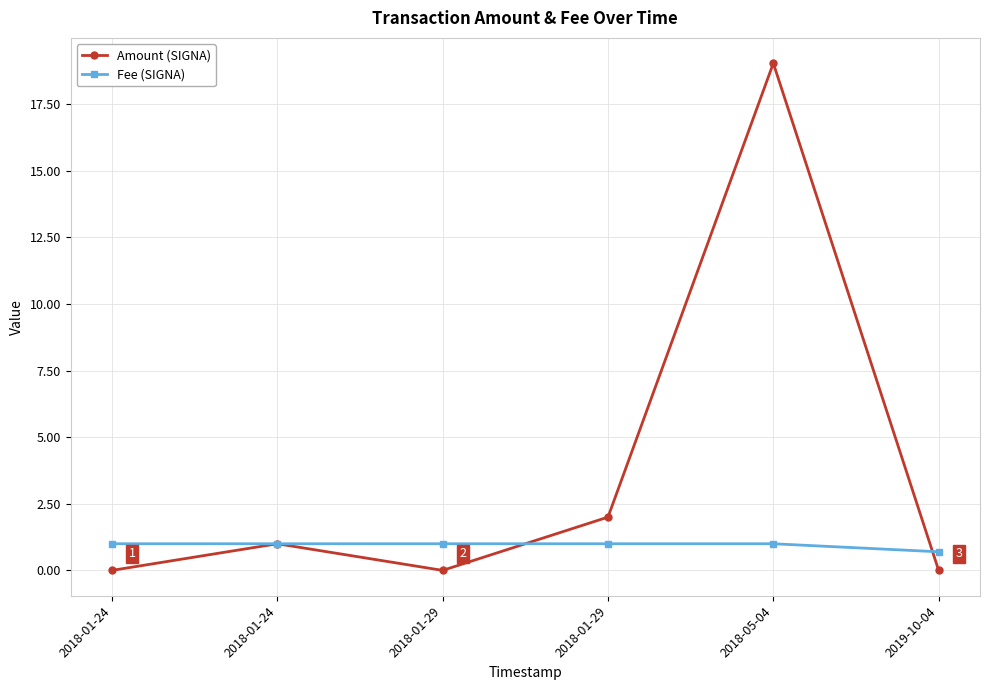

Between 2018-01-24 and 2019-10-04, which is larger?

2019-10-04